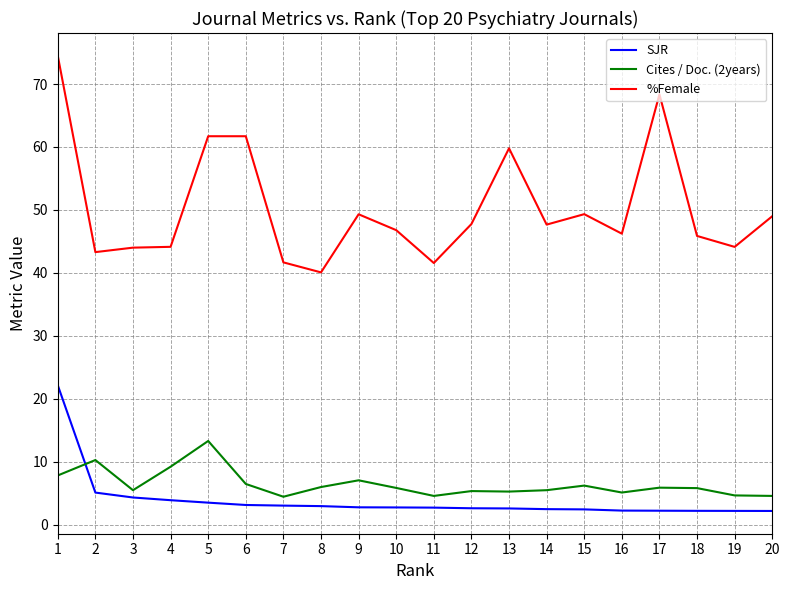

What is the sum of the %Female values at 16 and 18?

92.1